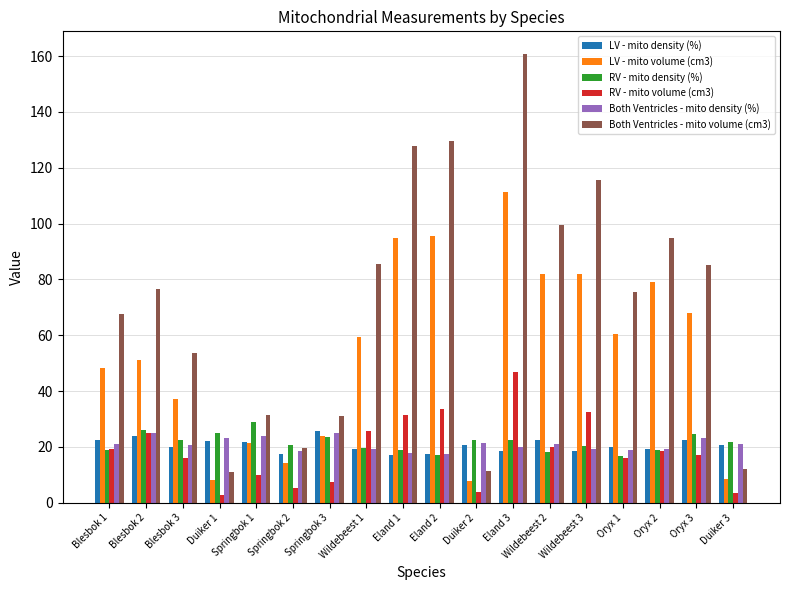

Is it true that Both Ventricles - mito volume (cm3) equals 119.0 at Blesbok 1?

False